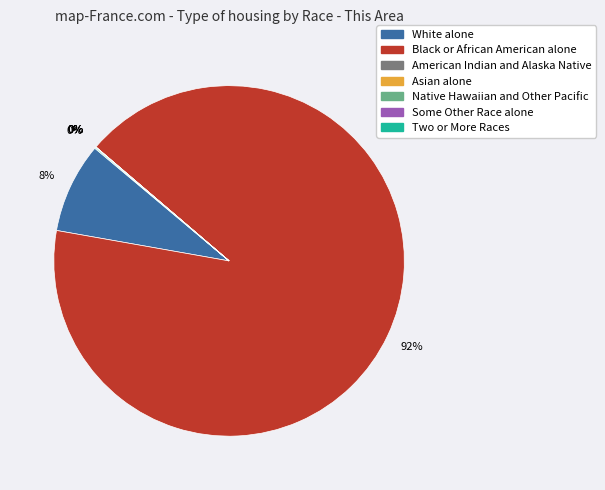

To the nearest percent, what portion does White alone represent?

8%